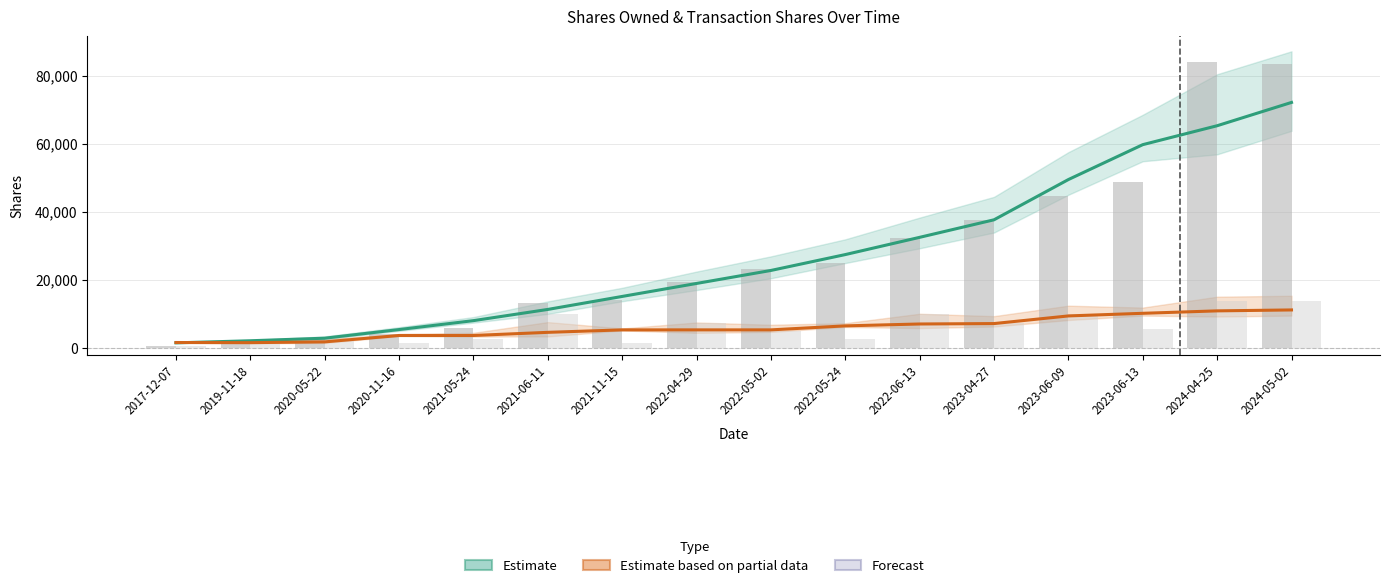

At which label is Shares Owned (Estimate) closest to 36778?

2023-04-27